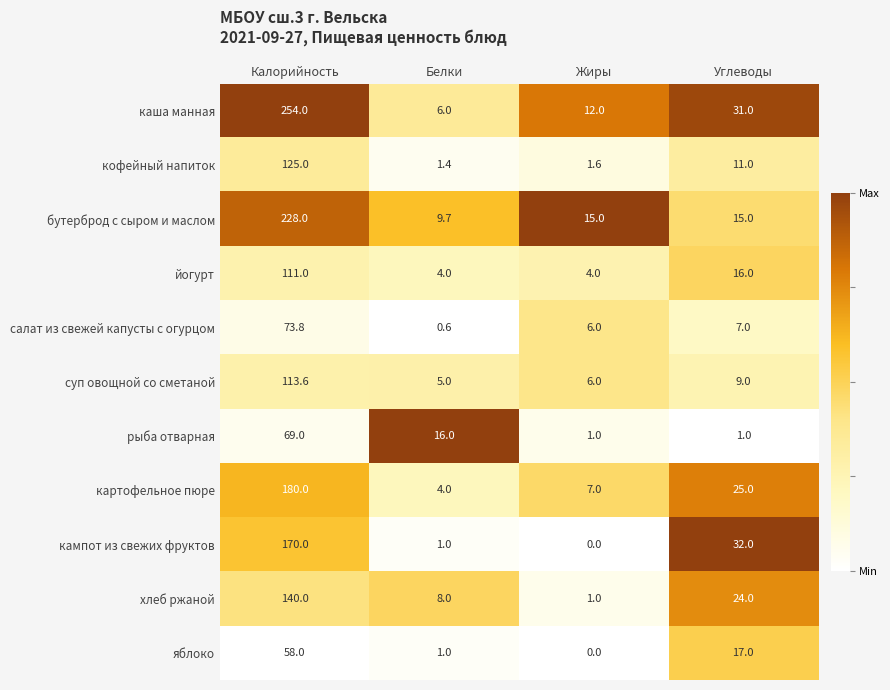

Which series changed the most between Калорийность and Углеводы?

каша манная